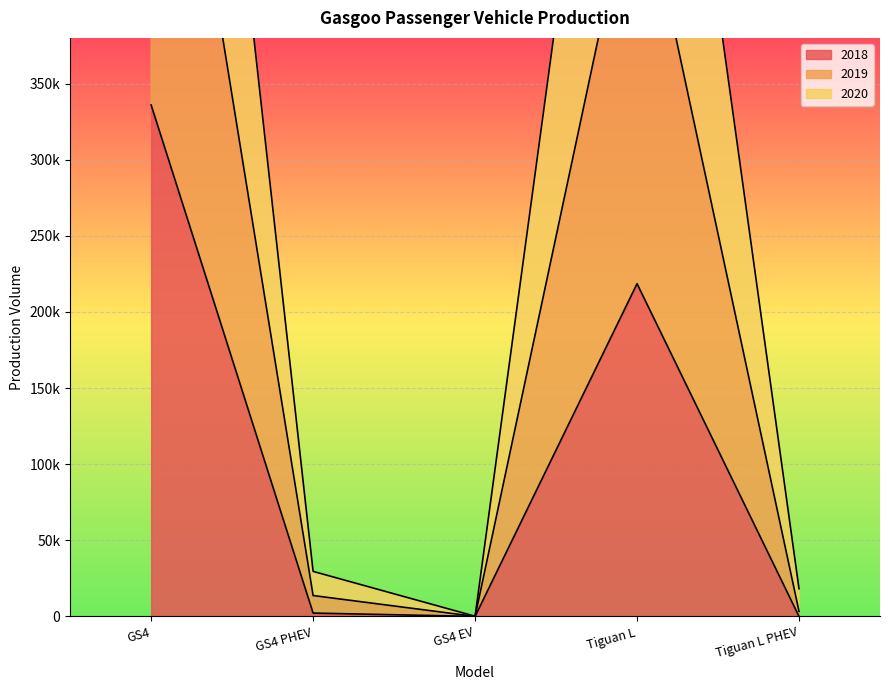

Is the value of 2018 at Tiguan L PHEV greater than the value of 2019 at GS4 PHEV?

No